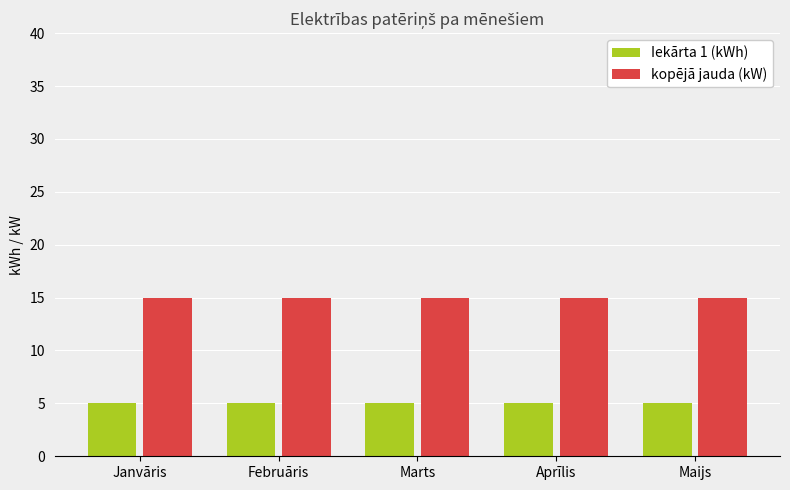

What is the lowest value of the Iekārta 1 (kWh) series?

5